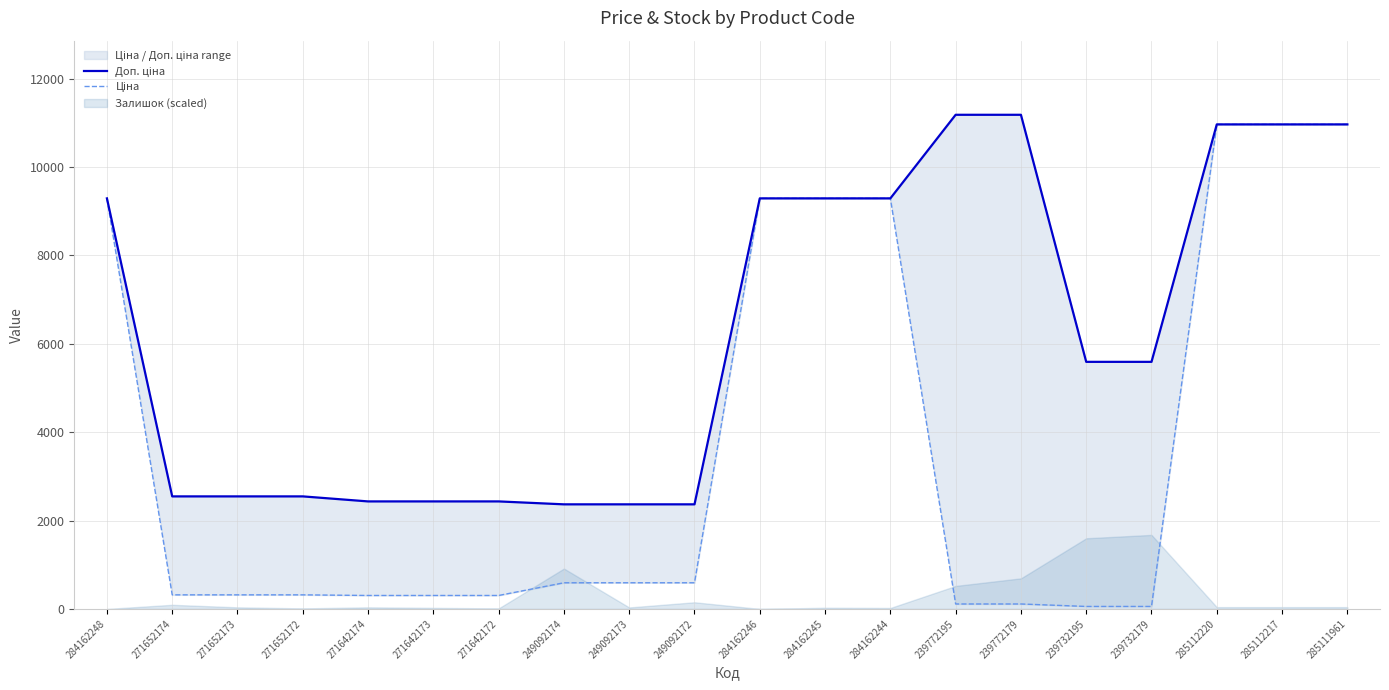

How many data points in Доп. ціна are above 5591?

9